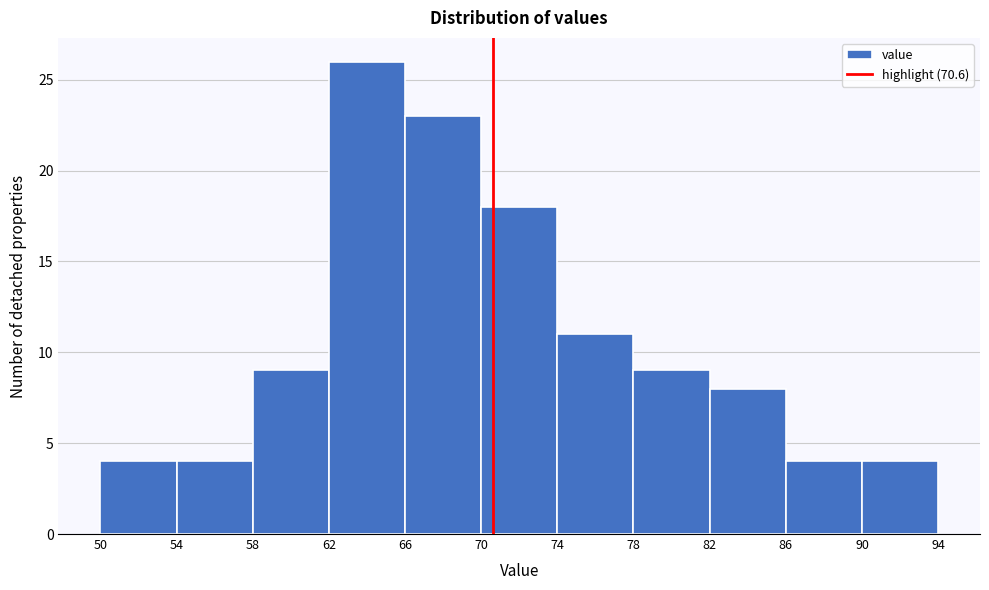

Which range on the x-axis has the tallest bar?

62 to 66